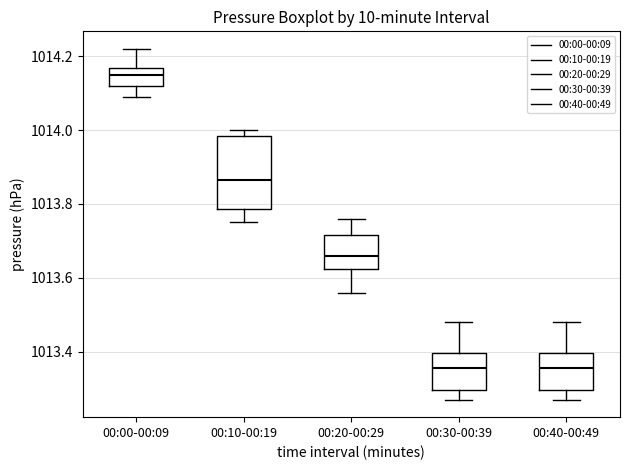

Reading left to right, transcribe this box plot: for each box, give where its median line is, the range the box spans, and where its two whiskers end, as read against the y-axis. The values are not printed on the chart, so give them approximately, as read against the axis.

00:00-00:09: median 1014.16 (inside the box), box 1014.12 to 1014.16, whiskers 1014.10 to 1014.22
00:10-00:19: median 1013.86, box 1013.78 to 1013.98, whiskers 1013.76 to 1014.00
00:20-00:29: median 1013.66, box 1013.62 to 1013.72, whiskers 1013.56 to 1013.76
00:30-00:39: median 1013.36, box 1013.30 to 1013.40, whiskers 1013.28 to 1013.48
00:40-00:49: median 1013.36, box 1013.30 to 1013.40, whiskers 1013.28 to 1013.48